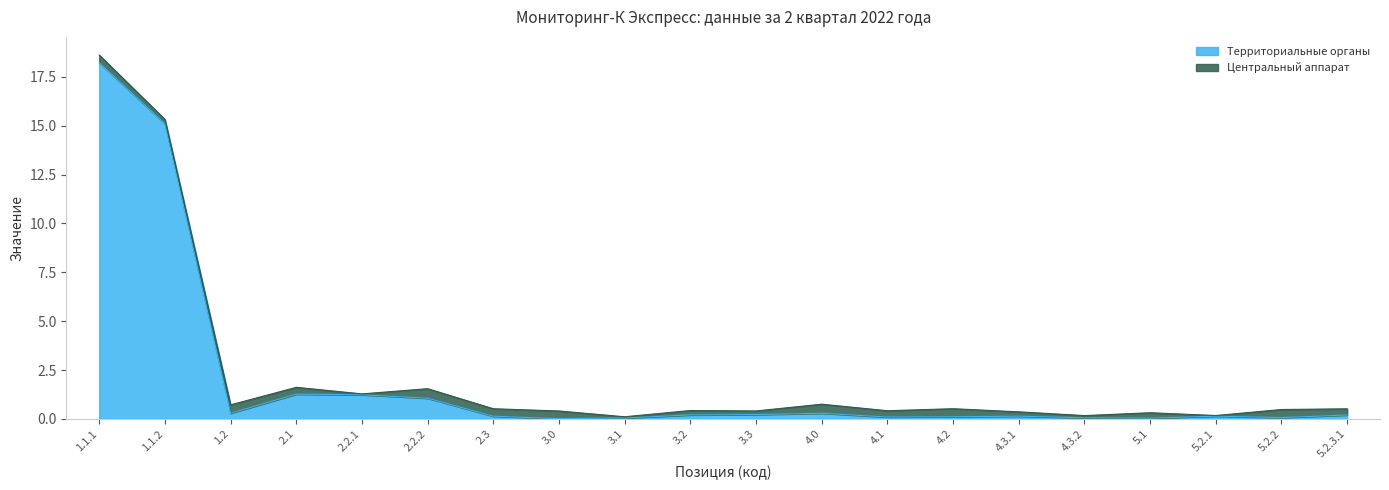

Reading right to left, transcribe all the data shown in this chart.

5.2.3.1=0.2	5.2.2=0.1	5.2.1=0.1	5.1=0.0	4.3.2=0.1	4.3.1=0.1	4.2=0.1	4.1=0.1	4.0=0.3	3.3=0.2	3.2=0.2	3.1=0.0	3.0=0.0	2.3=0.1	2.2.2=1.1	2.2.1=1.2	2.1=1.3	1.2=0.3	1.1.2=15.1	1.1.1=18.2